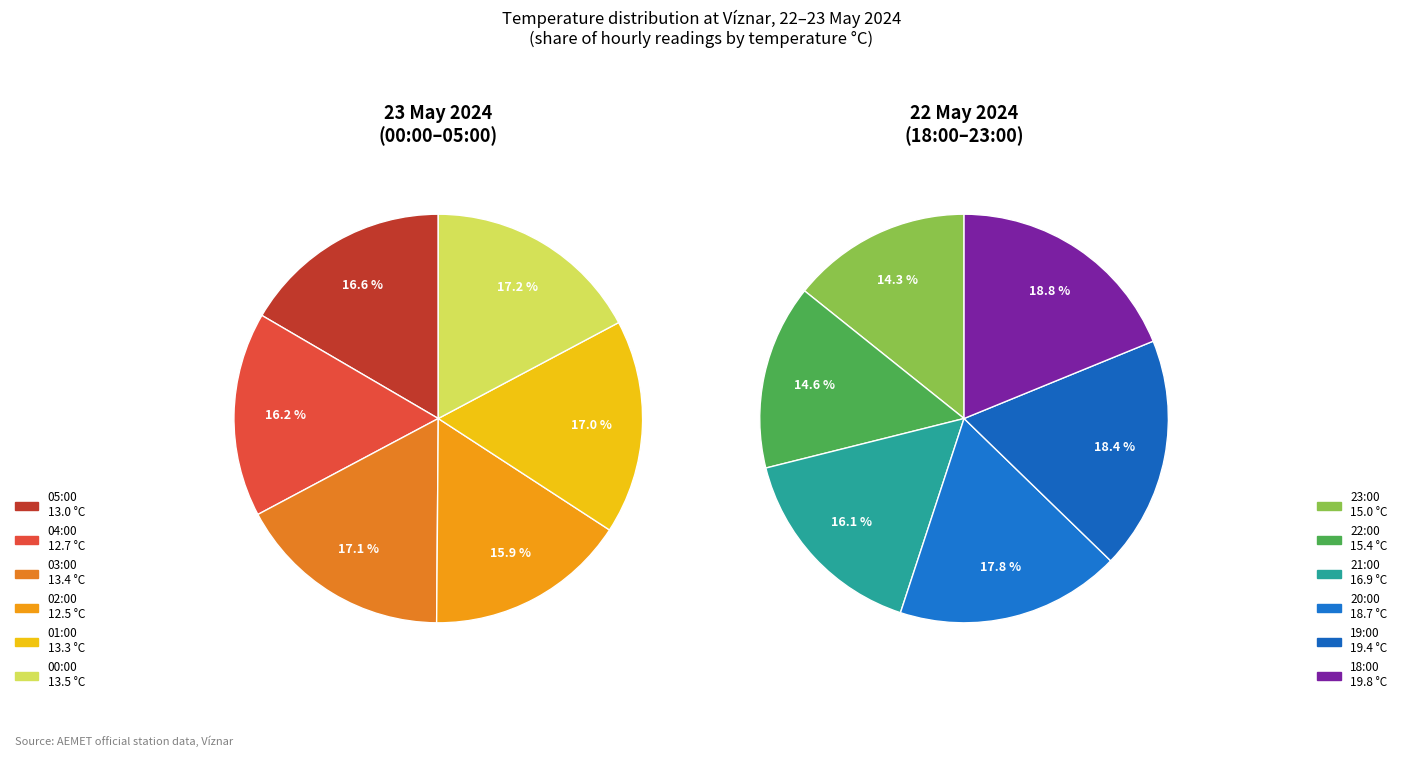

Do 22:00 and 04:00 together represent more than half of the pie?

No